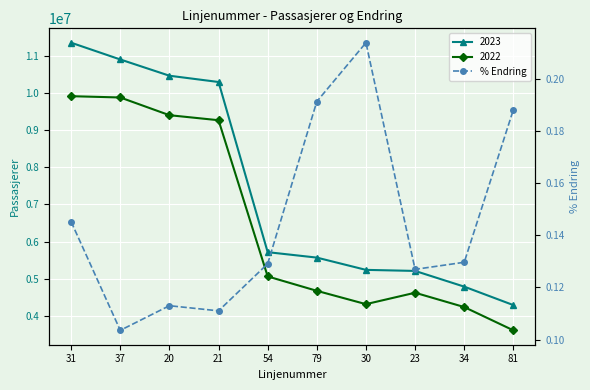

The chart shows a value of 0.1 at 21. True or false?

True